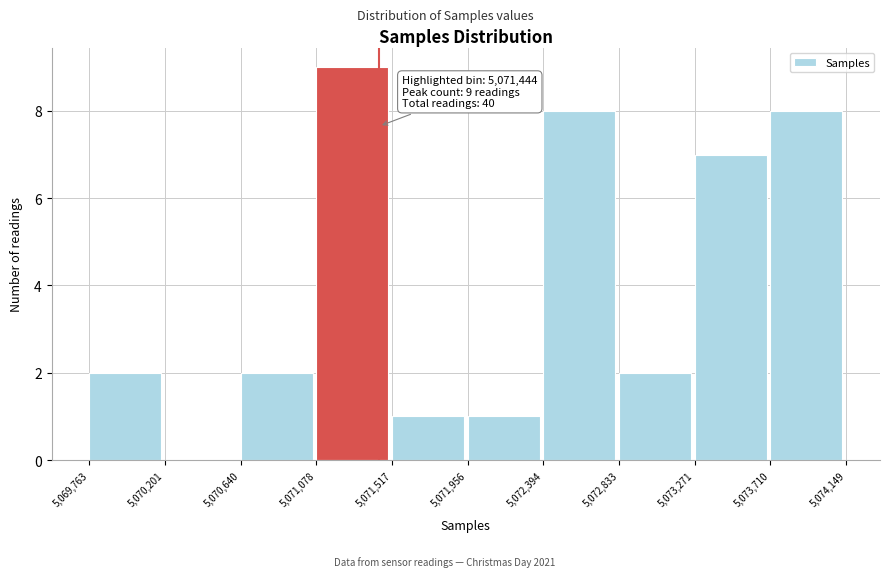

Over which range of the x-axis is the bar tallest?

5,071,078 to 5,071,517